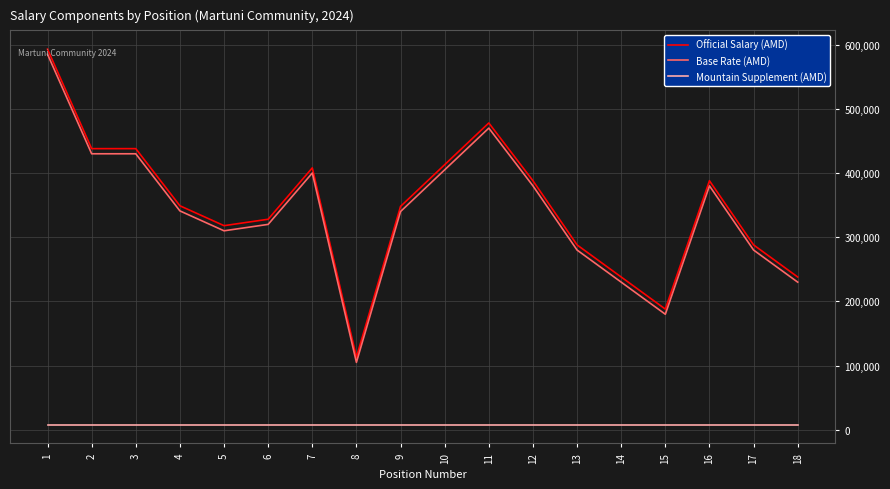

True or false: Mountain Supplement (AMD) and Official Salary (AMD) cross at least once.

False